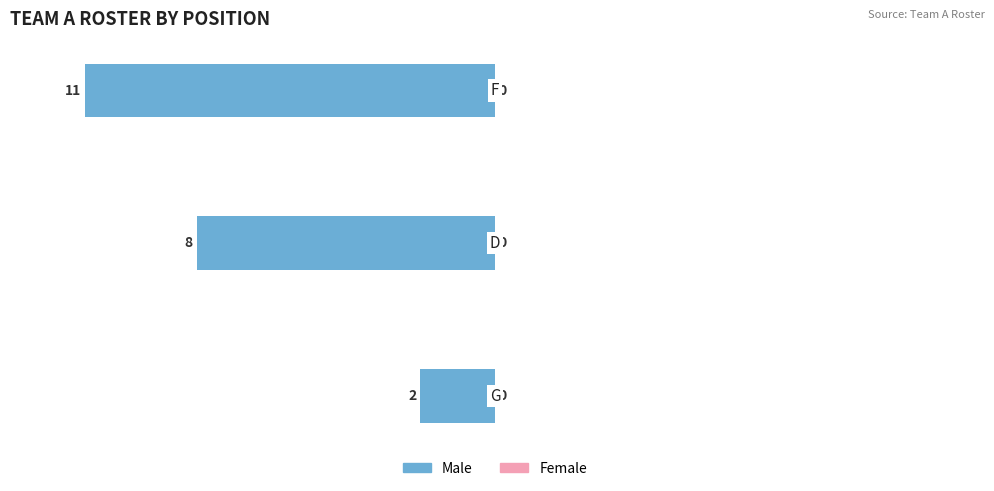

Does the chart contain any negative values?

Yes